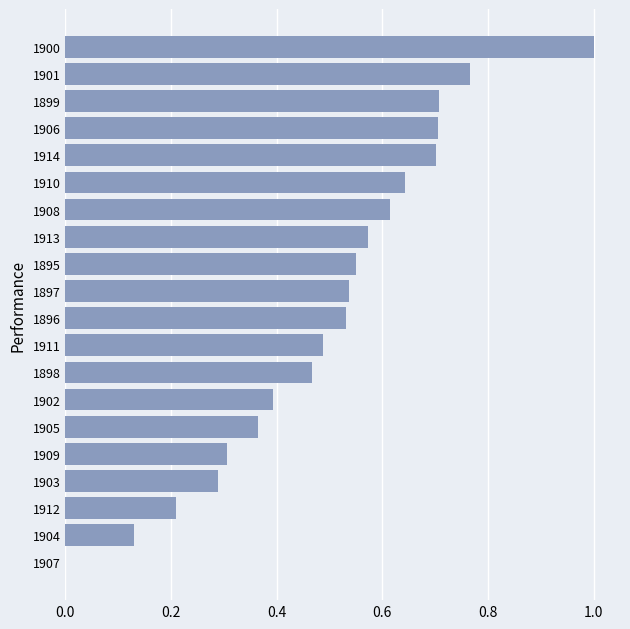

The value at 1908 is 0.8. True or false?

False